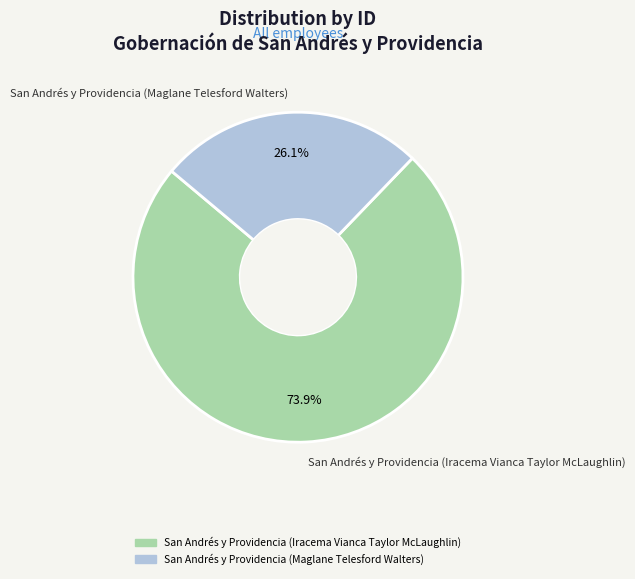

Approximately how many times larger is the value at San Andrés y Providencia (Maglane Telesford Walters) compared to San Andrés y Providencia (Iracema Vianca Taylor McLaughlin)?

0.4